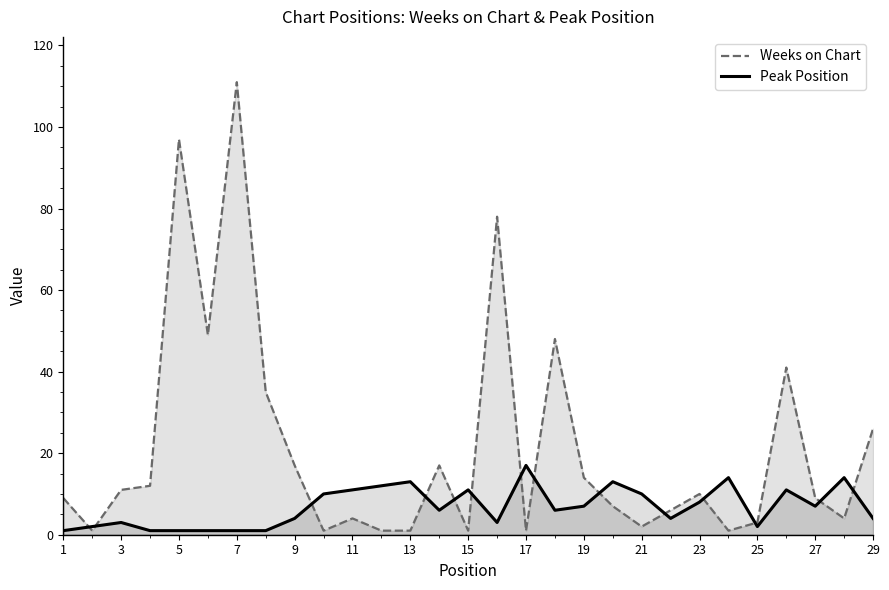

Which category has the highest value across all series?

7